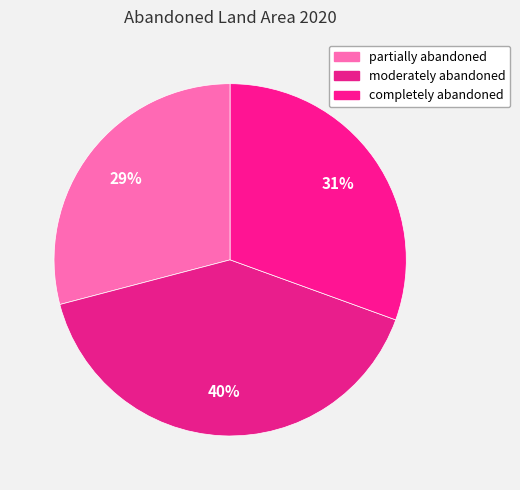

To the nearest percent, what percentage of the pie is partially abandoned?

29%